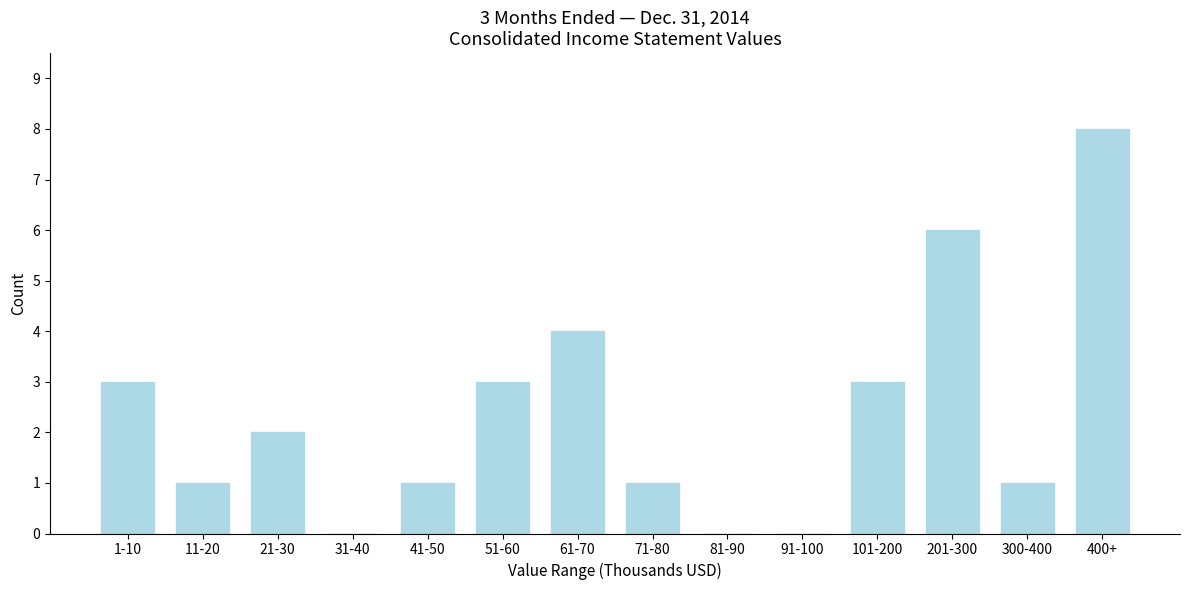

Reading left to right, list all the values displayed in this chart.

1-10=3	11-20=1	21-30=2	31-40=0	41-50=1	51-60=3	61-70=4	71-80=1	81-90=0	91-100=0	101-200=3	201-300=6	300-400=1	400+=8